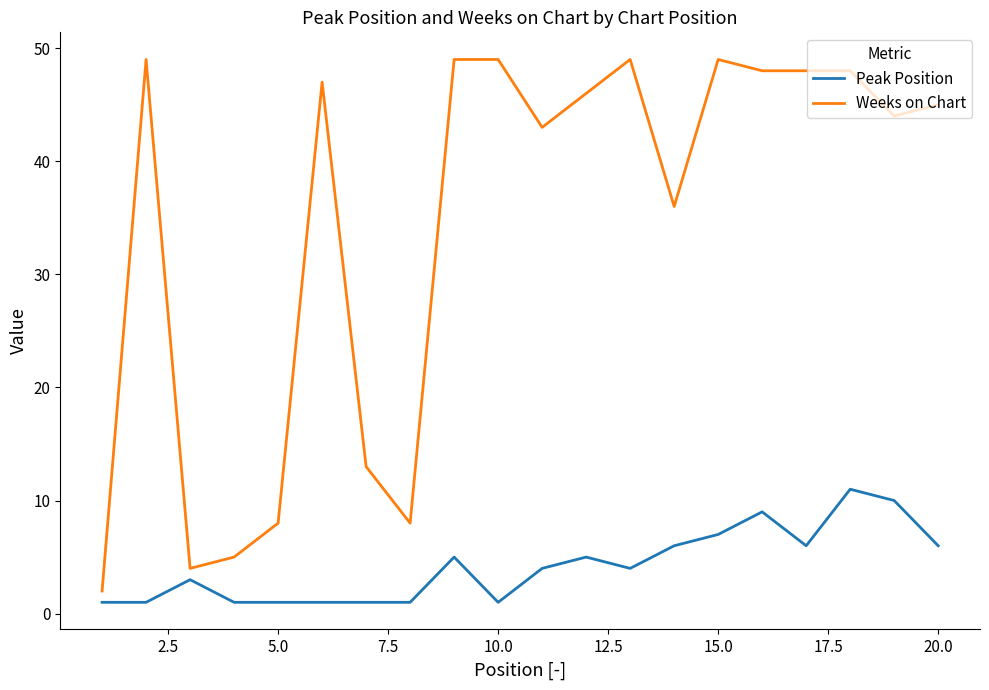

What is the maximum value for Weeks on Chart?

49